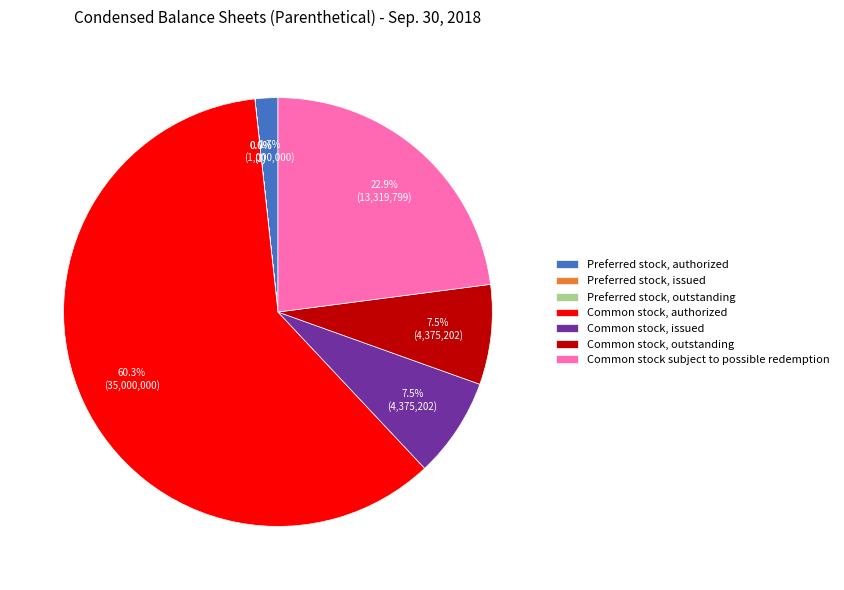

Which has a higher value, Preferred stock, authorized or Common stock, issued?

Common stock, issued